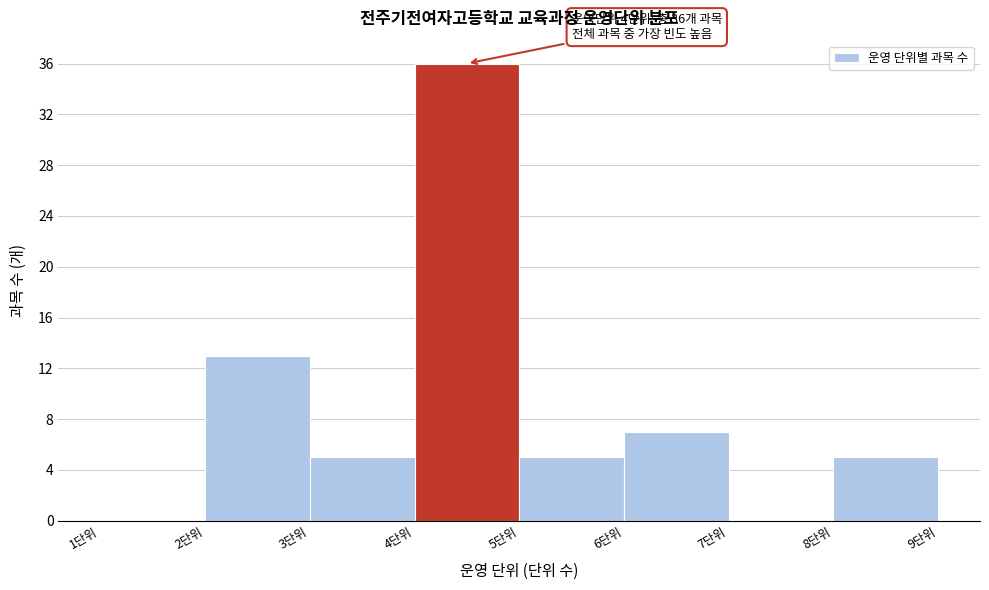

Over which range of the x-axis is the bar tallest?

4 to 5